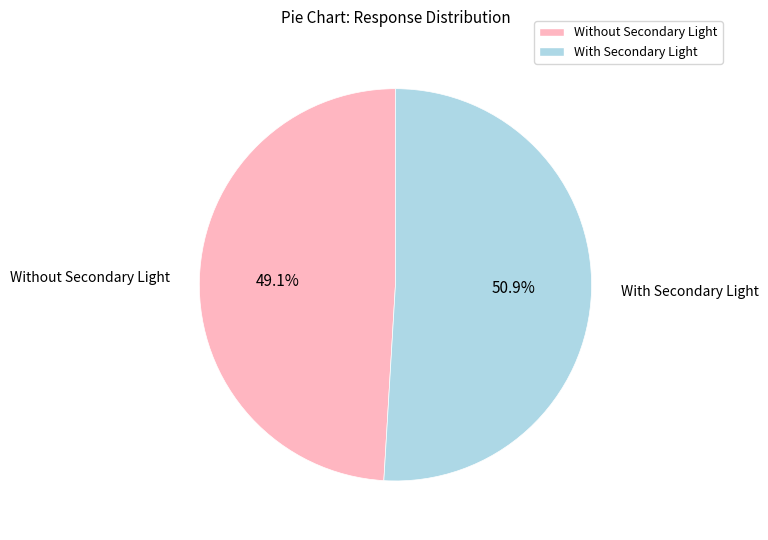

Between Without Secondary Light and With Secondary Light, which is larger?

With Secondary Light